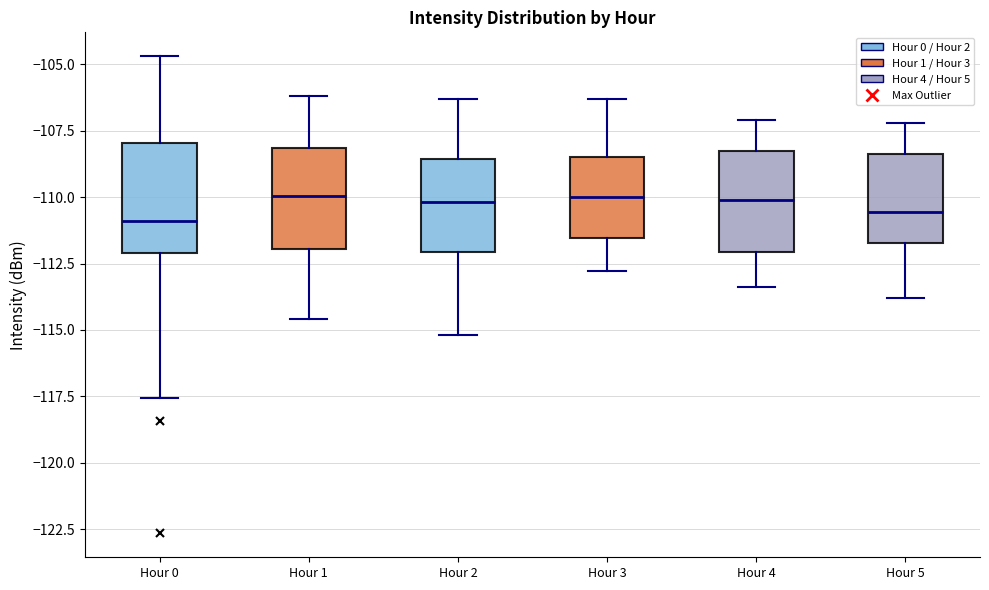

Reading left to right, read every box against the y-axis: the position of its median line, the range the box covers, and the ends of its whiskers. The values are not printed on the chart, so give them approximately, as read against the axis.

Hour 0: median -111.0, box -112.0 to -108.0, whiskers -117.5 to -104.5
Hour 1: median -110.0, box -112.0 to -108.0, whiskers -114.5 to -106.0
Hour 2: median -110.0, box -112.0 to -108.5, whiskers -115.0 to -106.5
Hour 3: median -110.0, box -111.5 to -108.5, whiskers -113.0 to -106.5
Hour 4: median -110.0, box -112.0 to -108.5, whiskers -113.5 to -107.0
Hour 5: median -110.5, box -111.5 to -108.5, whiskers -114.0 to -107.0